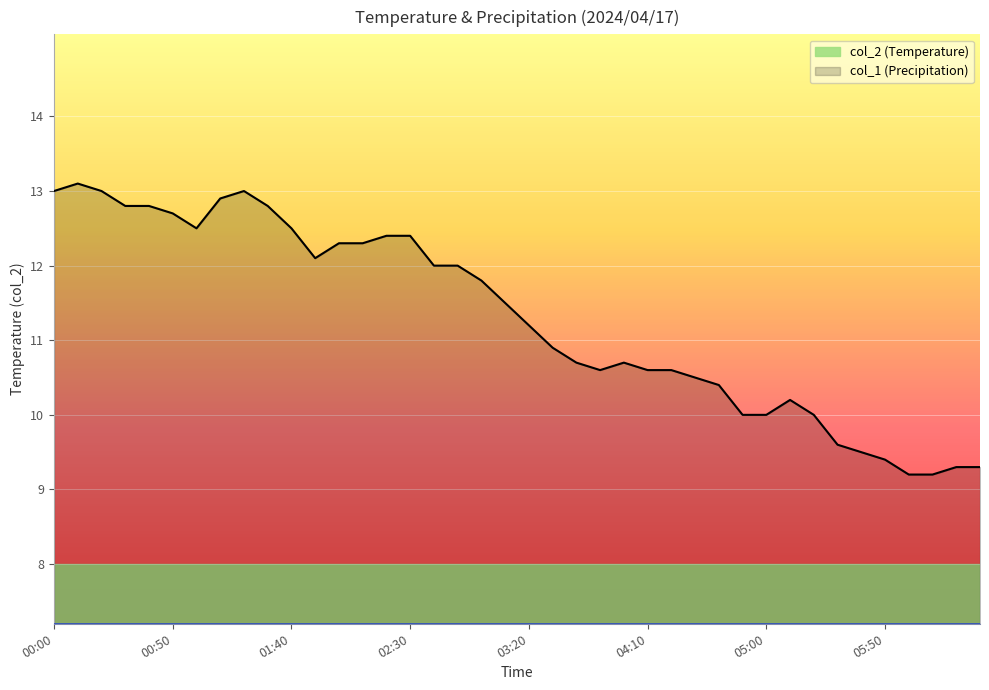

List the labels in order of value, smallest first.

06:00, 06:10, 06:20, 06:30, 05:50, 05:40, 05:30, 04:50, 05:00, 05:20, 05:10, 04:40, 04:30, 03:50, 04:10, 04:20, 03:40, 04:00, 03:30, 03:20, 03:10, 03:00, 02:40, 02:50, 01:50, 02:00, 02:10, 02:20, 02:30, 01:00, 01:40, 00:50, 00:30, 00:40, 01:30, 01:10, 00:00, 00:20, 01:20, 00:10